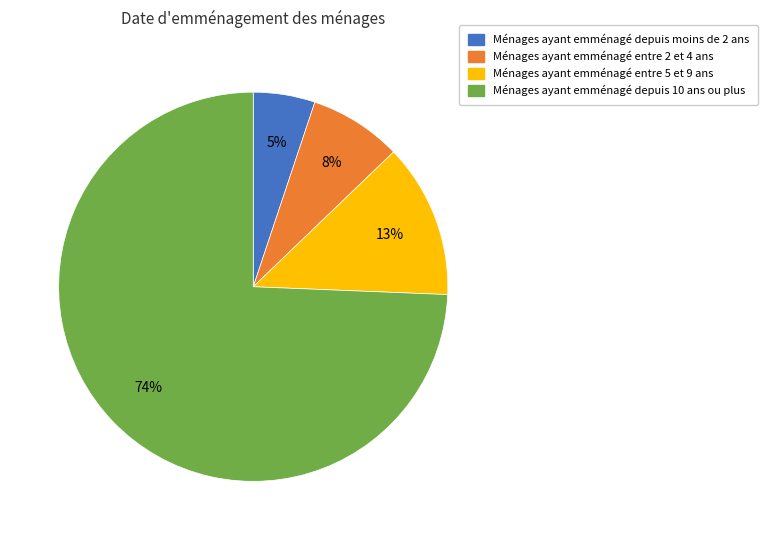

To the nearest percent, what is the average slice percentage?

25%